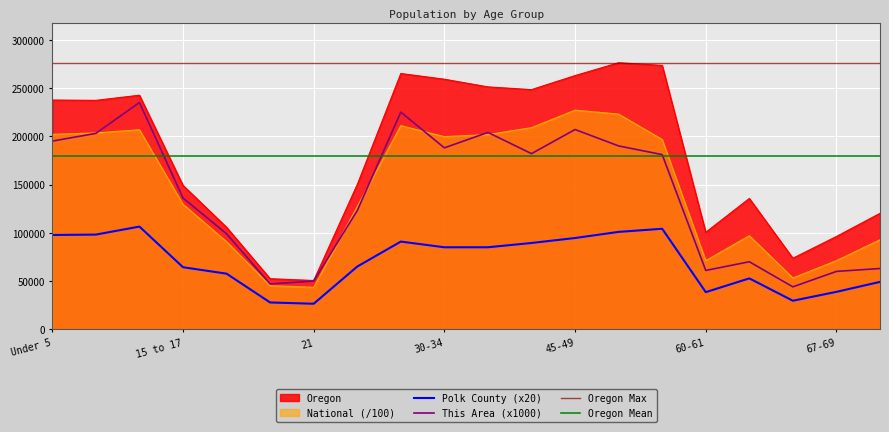

Reading left to right, transcribe all the data shown in this chart.

This Area: Under 5=195000.0	5 to 9=203000.0	10 to 14=235000.0	15 to 17=136000.0	18-19=99000.0	20=47000.0	21=50000.0	22-24=123000.0	25-29=225000.0	30-34=188000.0	35-39=204000.0	40-44=182000.0	45-49=207000.0	50-54=190000.0	55-59=181000.0	60-61=61000.0	62-64=70000.0	65-66=44000.0	67-69=60000.0	70-74=63000.0
Polk County: Under 5=97740.0	5 to 9=98140.0	10 to 14=106440.0	15 to 17=64340.0	18-19=57660.0	20=27820.0	21=26500.0	22-24=65020.0	25-29=90900.0	30-34=85000.0	35-39=85020.0	40-44=89440.0	45-49=94600.0	50-54=100940.0	55-59=104180.0	60-61=38520.0	62-64=52760.0	65-66=29620.0	67-69=38820.0	70-74=49140.0
Oregon: Under 5=237556.0	5 to 9=237214.0	10 to 14=242553.0	15 to 17=149130.0	18-19=105730.0	20=52462.0	21=50575.0	22-24=150011.0	25-29=265033.0	30-34=259111.0	35-39=251163.0	40-44=248362.0	45-49=262879.0	50-54=276196.0	55-59=273423.0	60-61=100551.0	62-64=135592.0	65-66=73650.0	67-69=96197.0	70-74=120194.0
National: Under 5=202013.6	5 to 9=203486.6	10 to 14=206771.9	15 to 17=129542.5	18-19=90860.9	20=45191.3	21=43542.9	22-24=127125.8	25-29=211018.5	30-34=199621.0	35-39=201796.4	40-44=208909.6	45-49=227085.9	50-54=222981.2	55-59=196648.0	60-61=71137.3	62-64=97042.0	65-66=53199.0	67-69=71153.6	70-74=92781.7